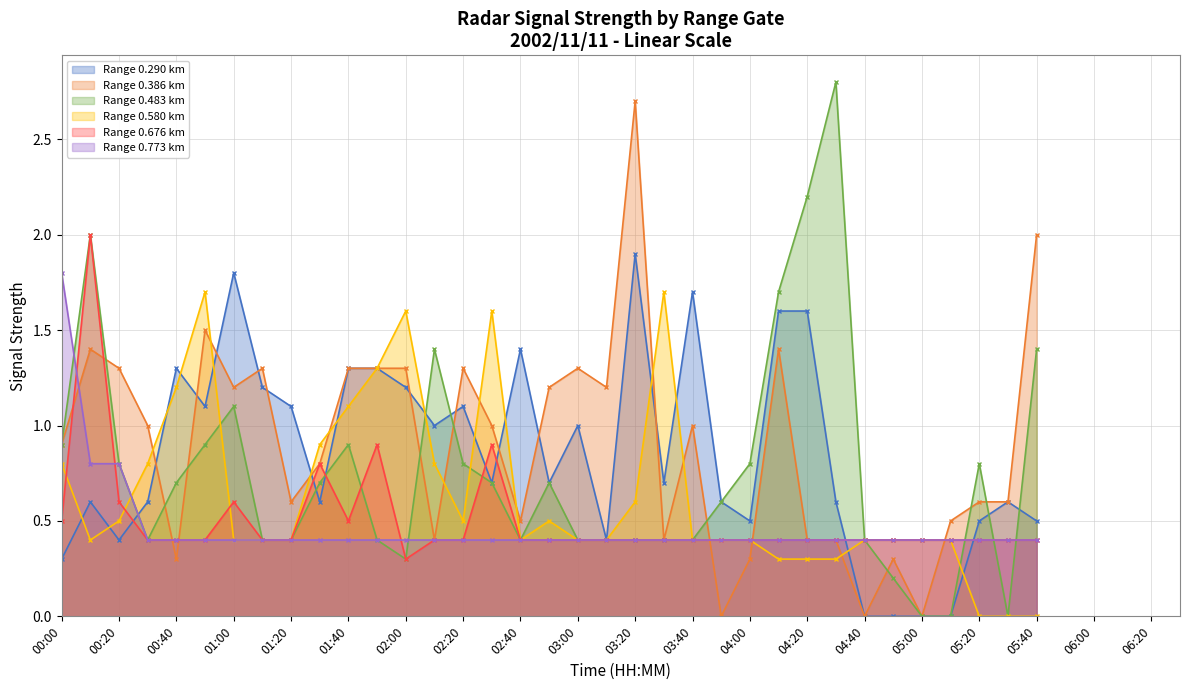

Between 04:00 and 05:20, which series saw the biggest shift?

Range 0.580 km